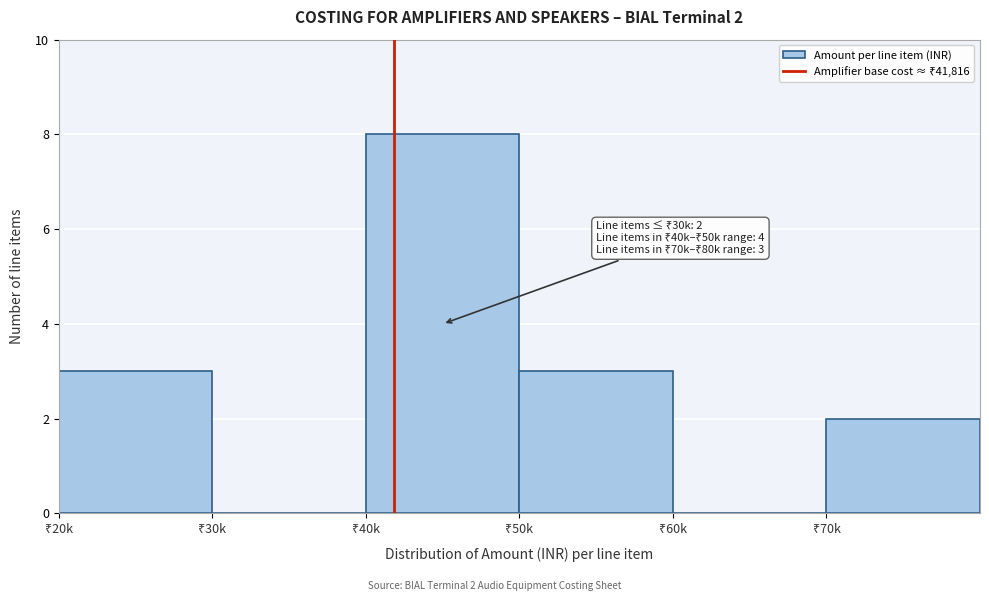

What is the maximum value shown in the chart?

8